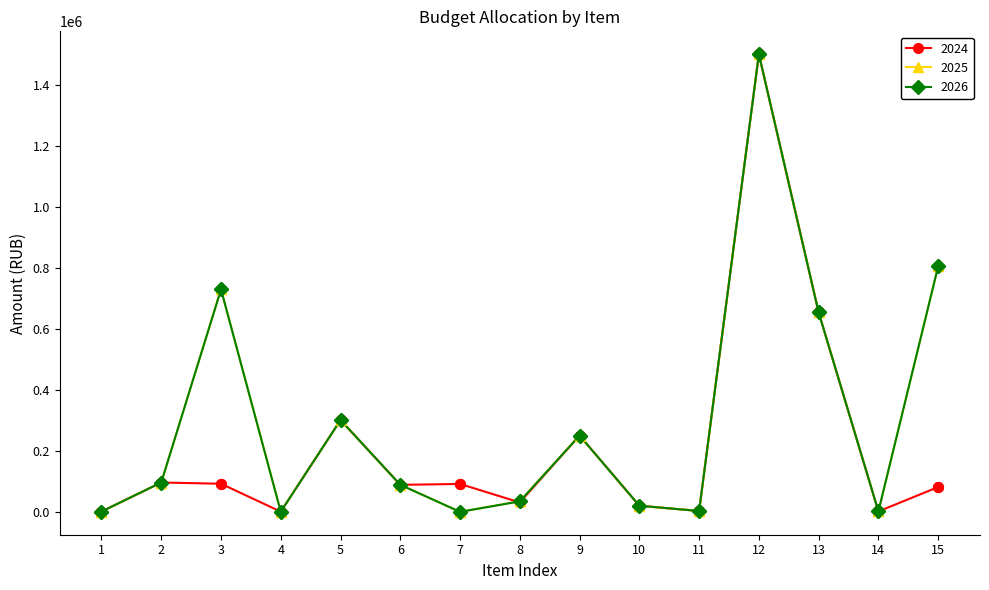

True or false: 2024 has more than 1 interior local peaks.

True